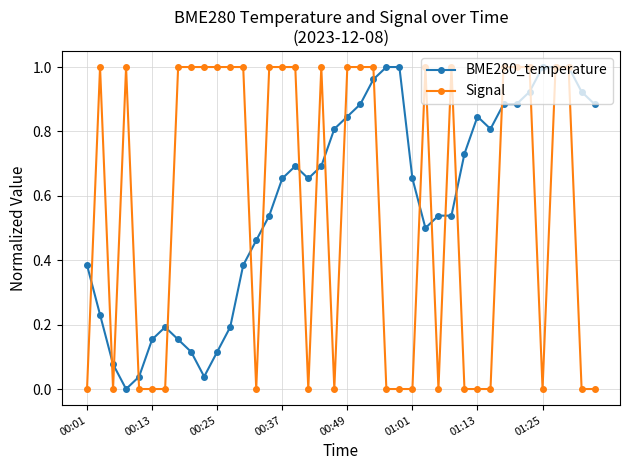

Which series has the widest spread of values?

Signal